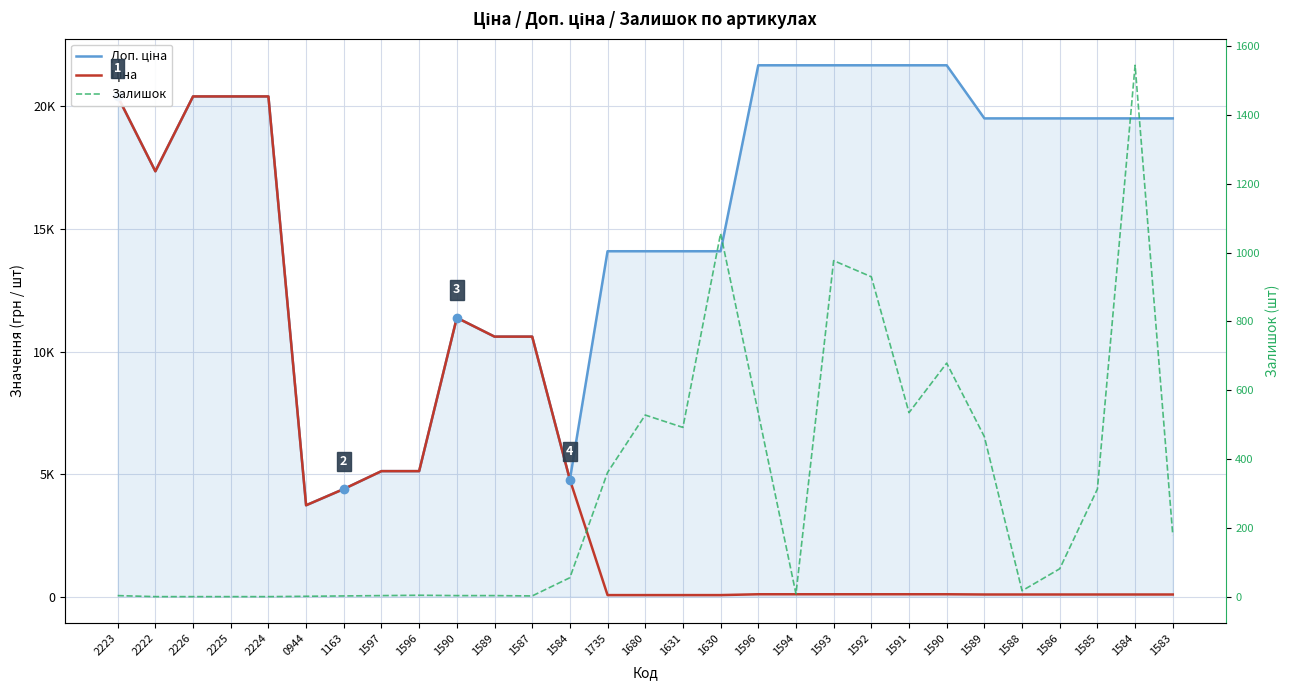

True or false: Ціна has a value of 55.1 at 1588.

False